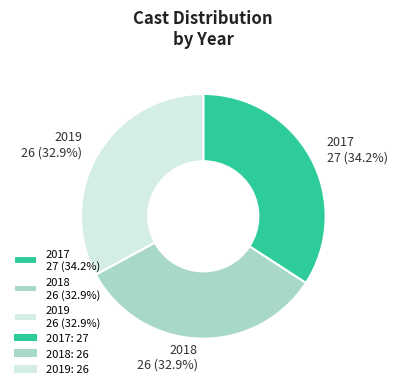

Is there a majority slice in this chart?

No